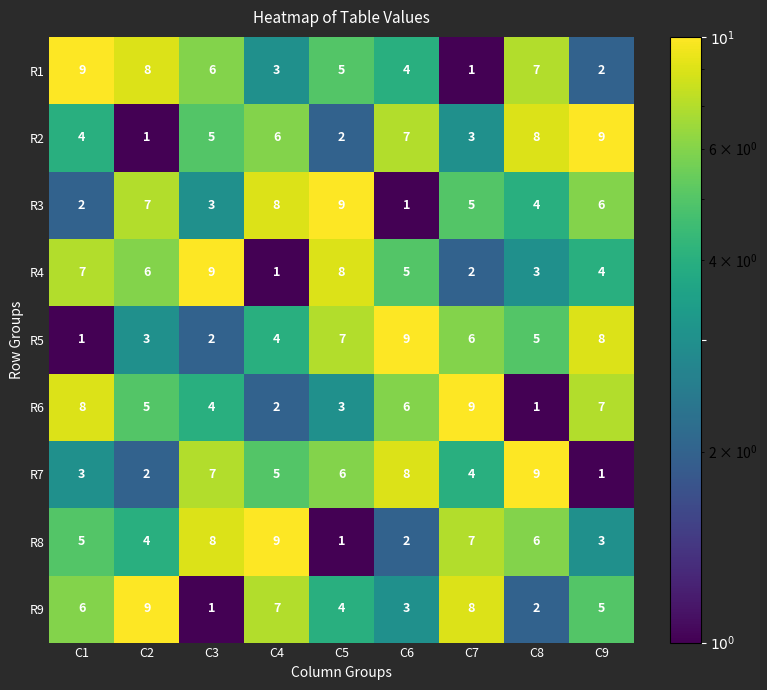

How many categories are shown in the chart?

9